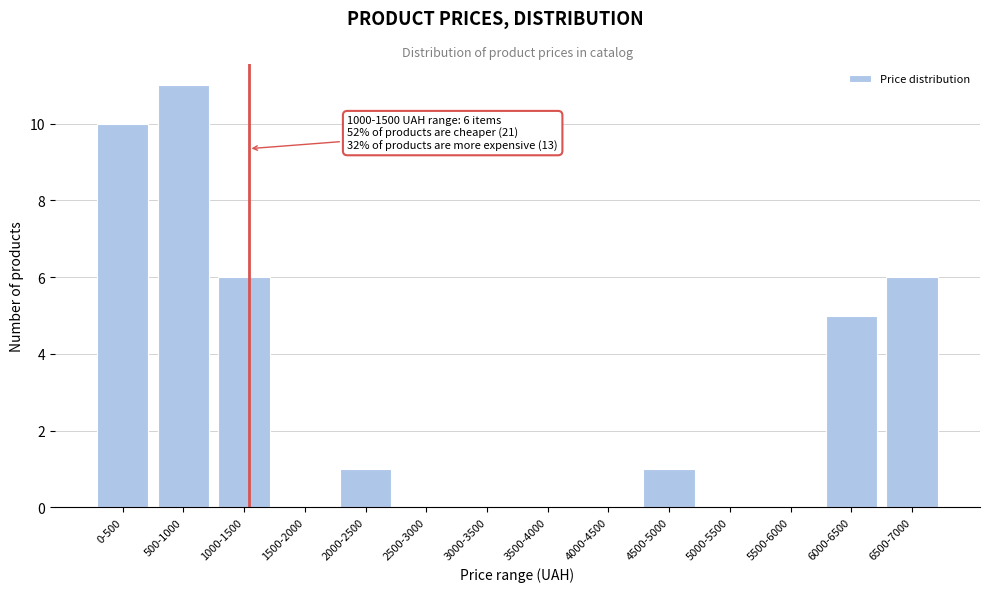

Reading right to left, transcribe all the data shown in this chart.

6500-7000=6	6000-6500=5	5500-6000=0	5000-5500=0	4500-5000=1	4000-4500=0	3500-4000=0	3000-3500=0	2500-3000=0	2000-2500=1	1500-2000=0	1000-1500=6	500-1000=11	0-500=10